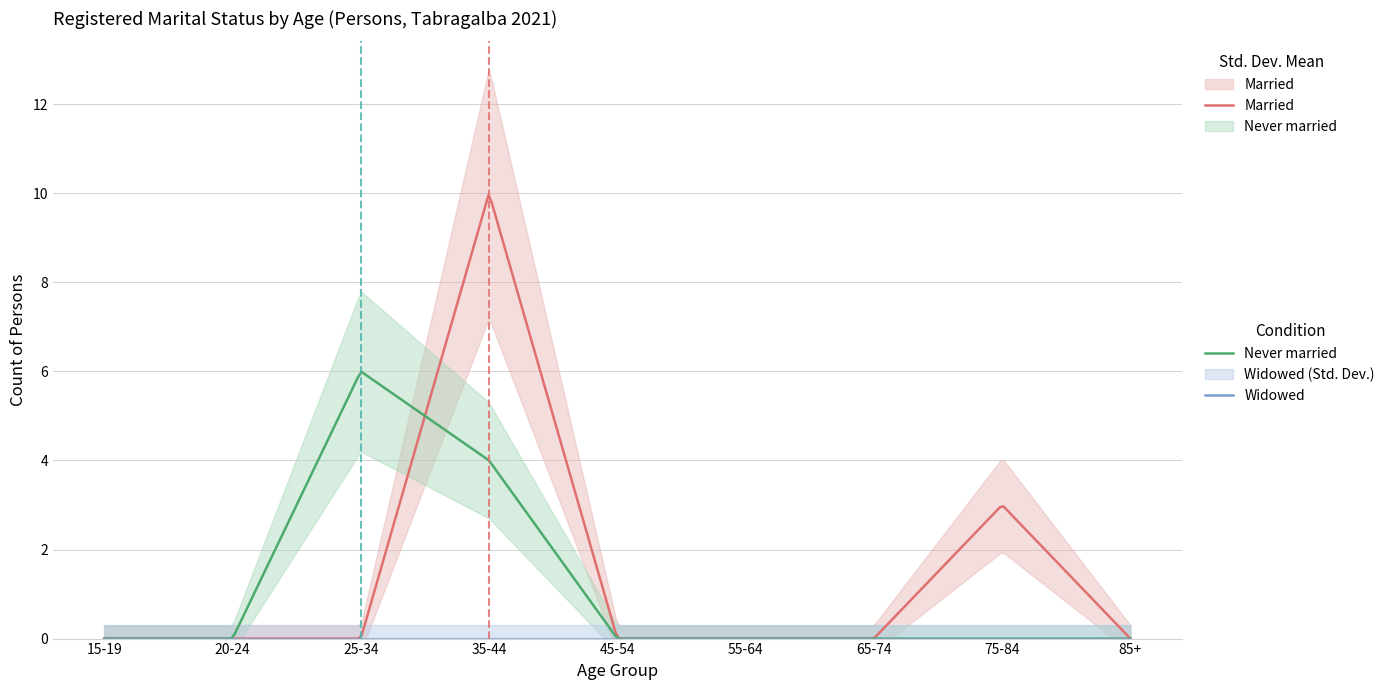

Which label corresponds to the smallest value in the chart?

15-19